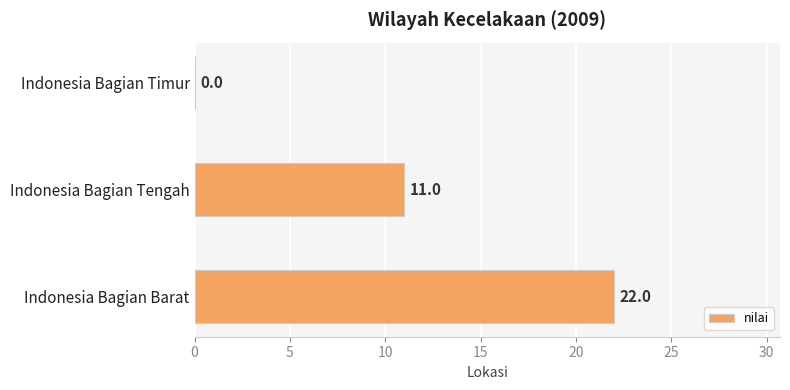

Count the number of data series in this chart.

1